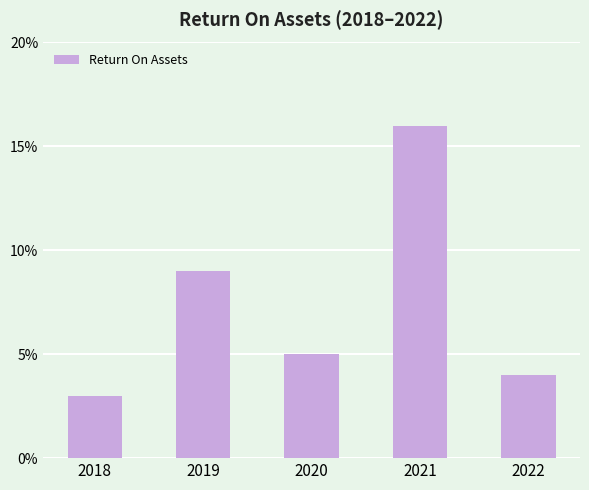

Which has a higher value, 2018 or 2019?

2019